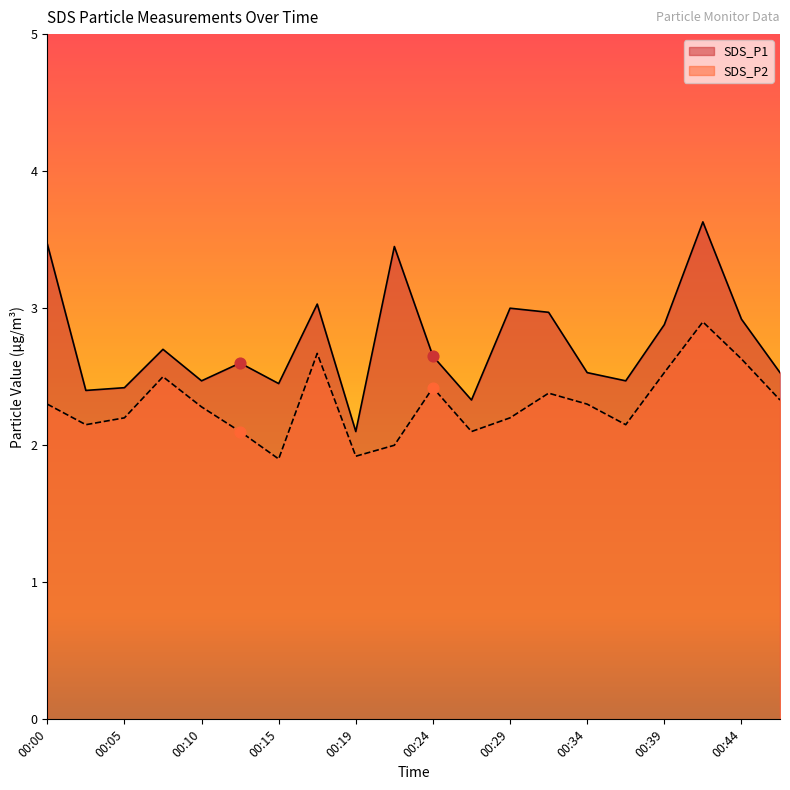

Which series contains the lowest Y value?

SDS_P2